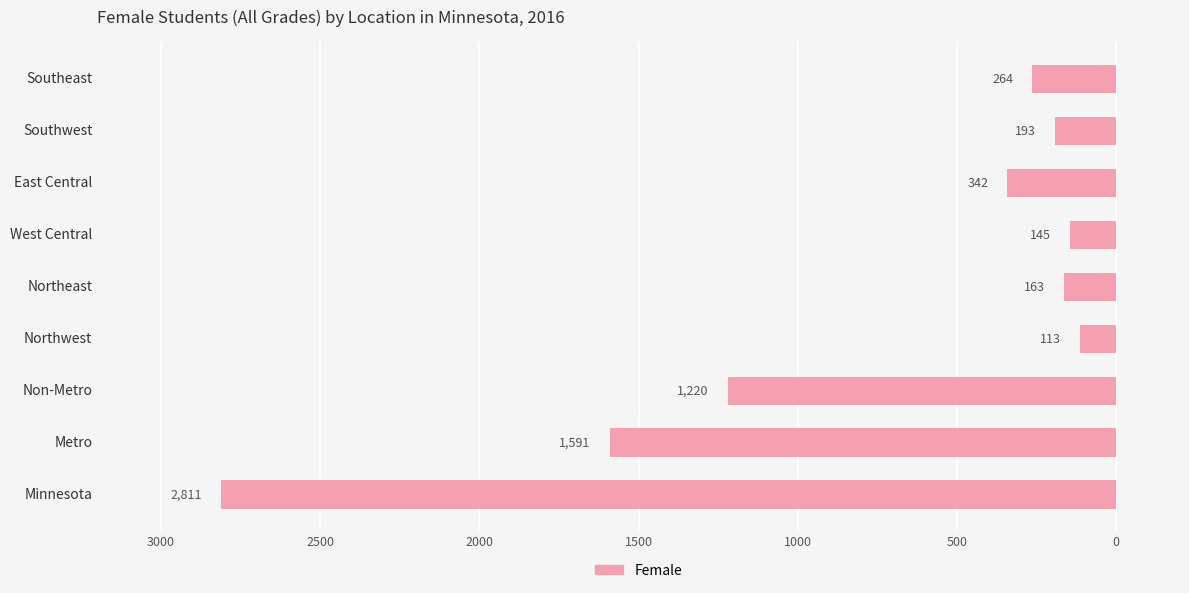

How many data points are less than 264?

4